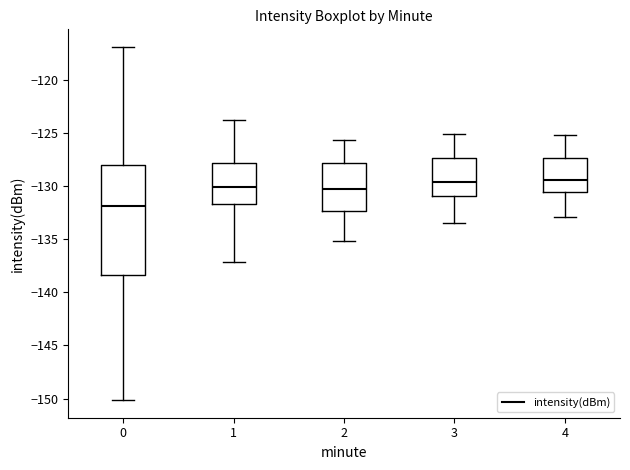

Where is the lower edge of the box at x = 4 on the y-axis? The values are not printed on the chart, so give them approximately, as read against the axis.

-130.5